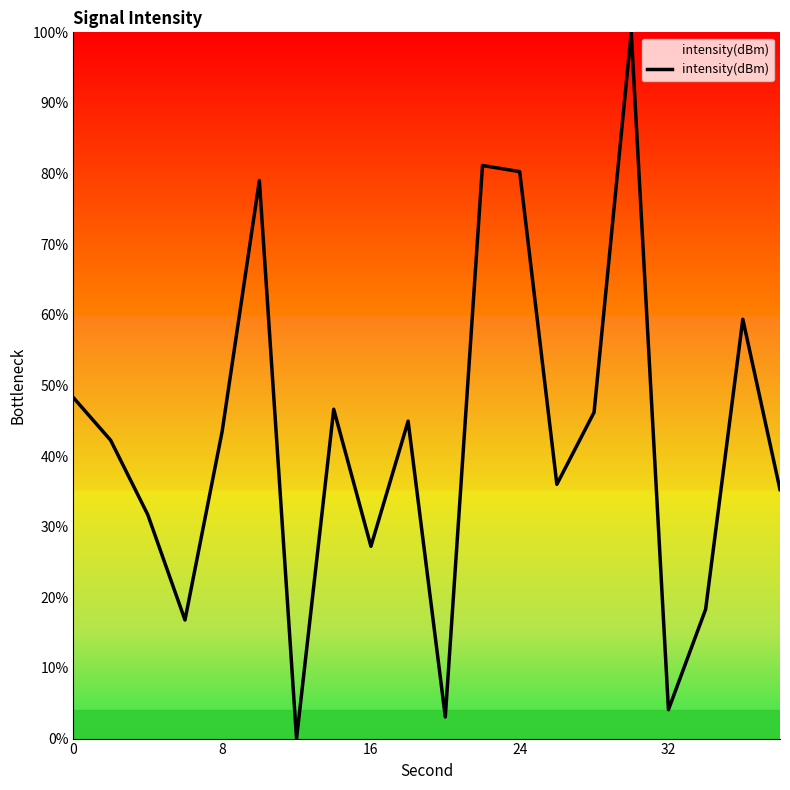

What is the difference between the maximum and minimum values?

100.0